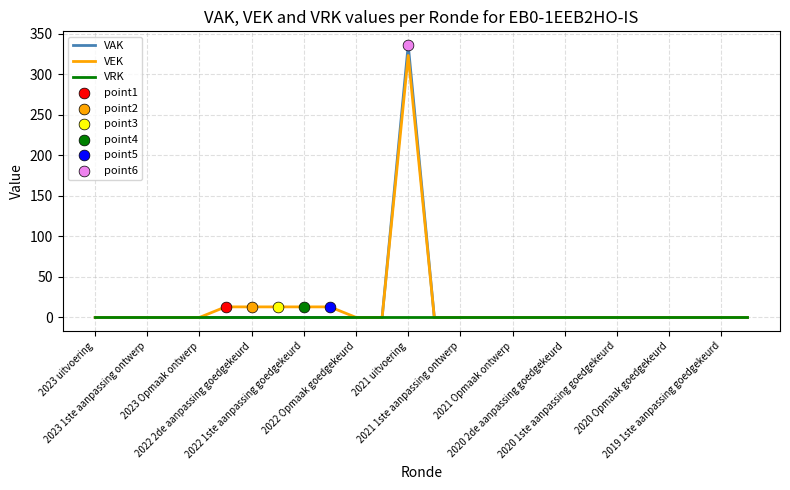

Which series has the widest spread of values?

VAK